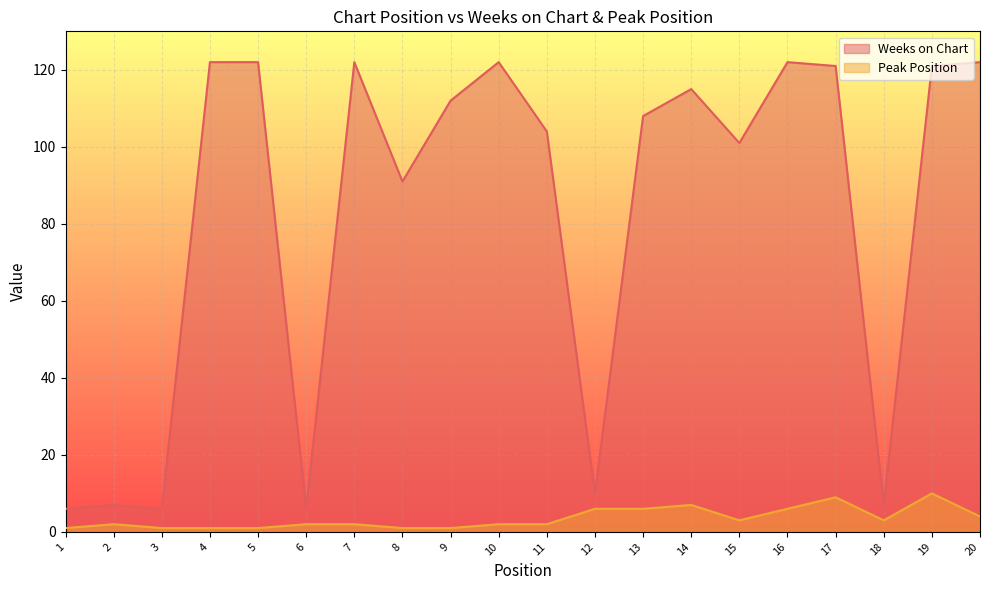

Reading right to left, extract all data points from this chart.

Weeks on Chart: 122	121	7	121	122	101	115	108	10	104	122	112	91	122	6	122	122	6	7	6
Peak Position: 4	10	3	9	6	3	7	6	6	2	2	1	1	2	2	1	1	1	2	1